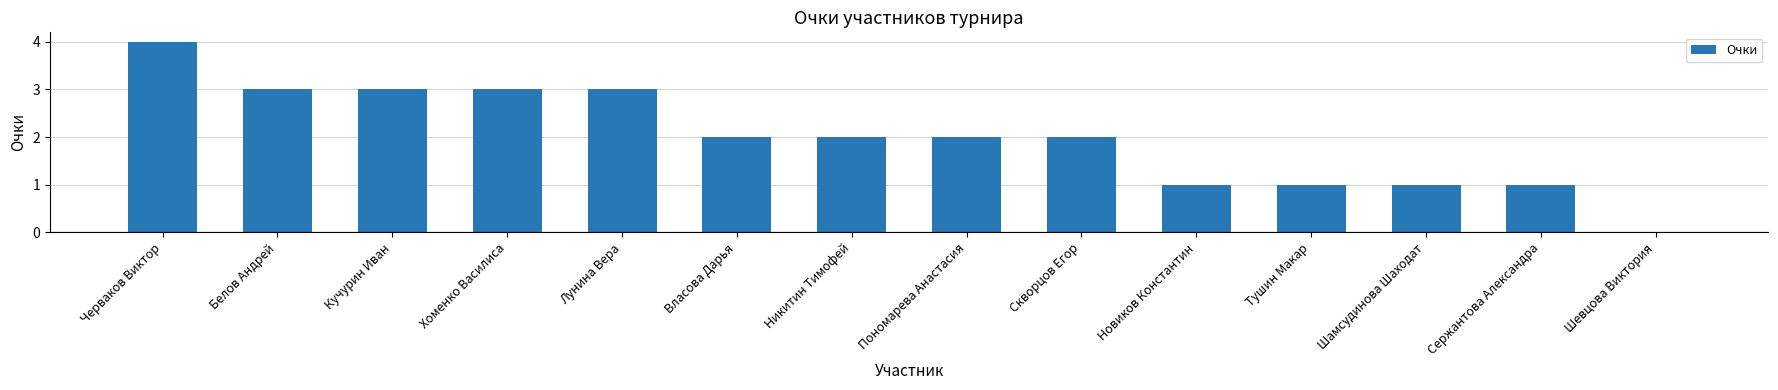

What is the sum of all values?

28